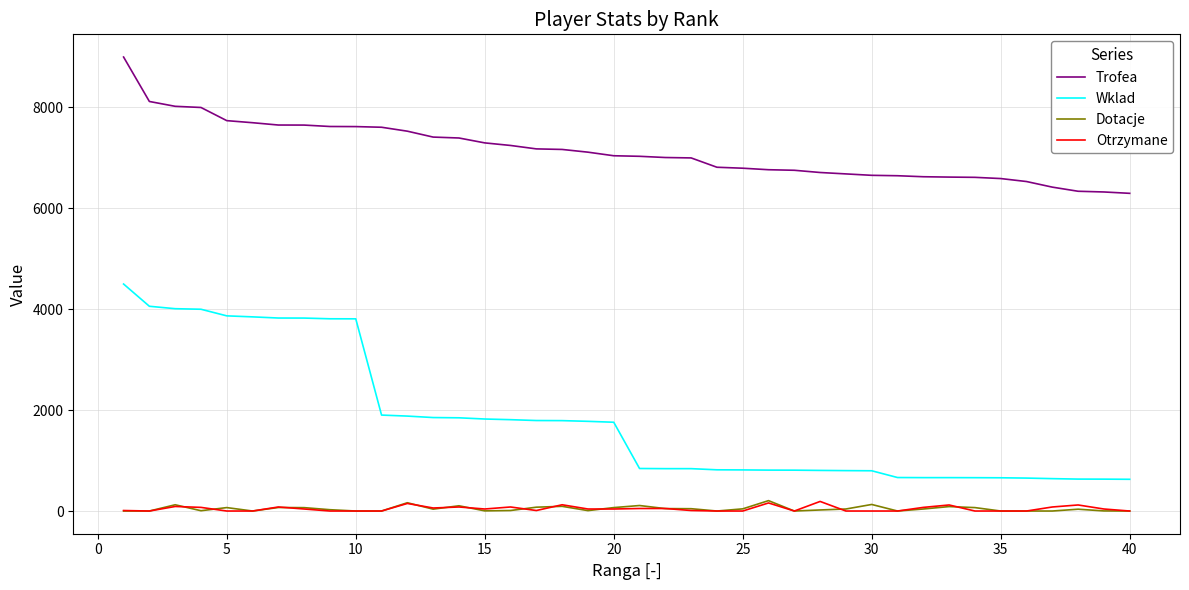

Does the chart display data point markers on the line(s)?

No